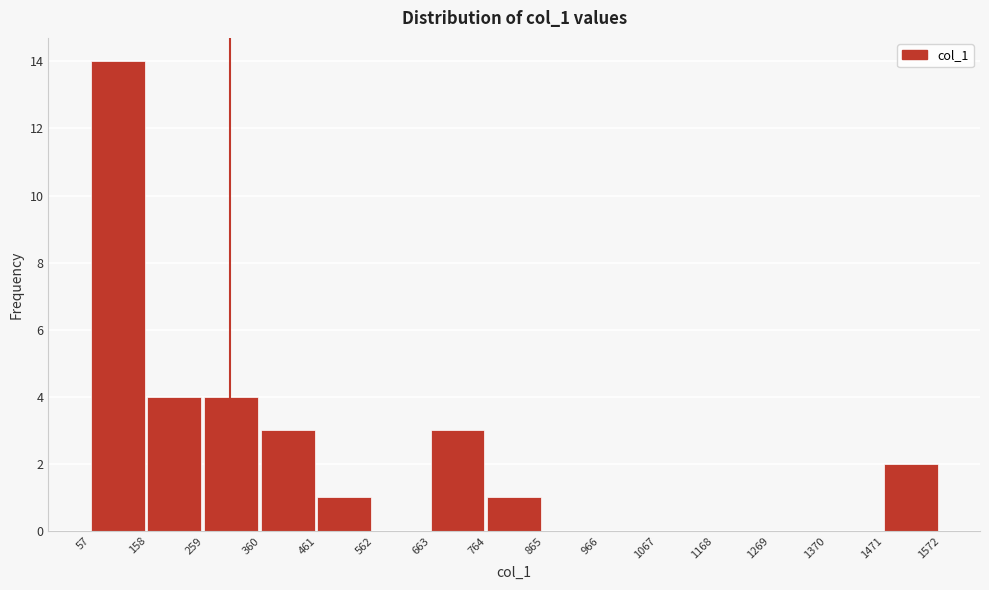

Which range on the x-axis has the tallest bar?

57 to 158